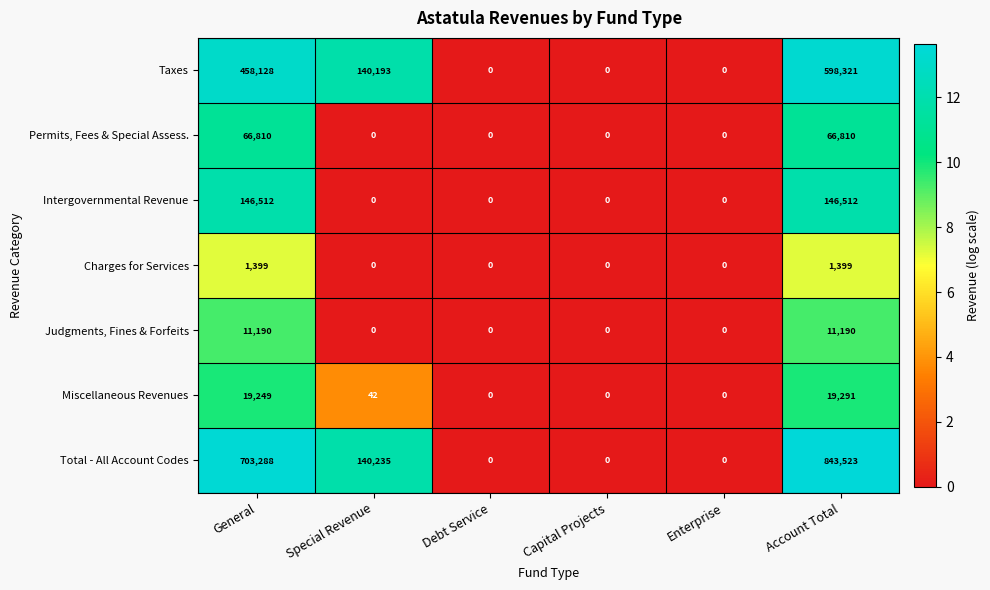

What is the greatest value displayed?

843523